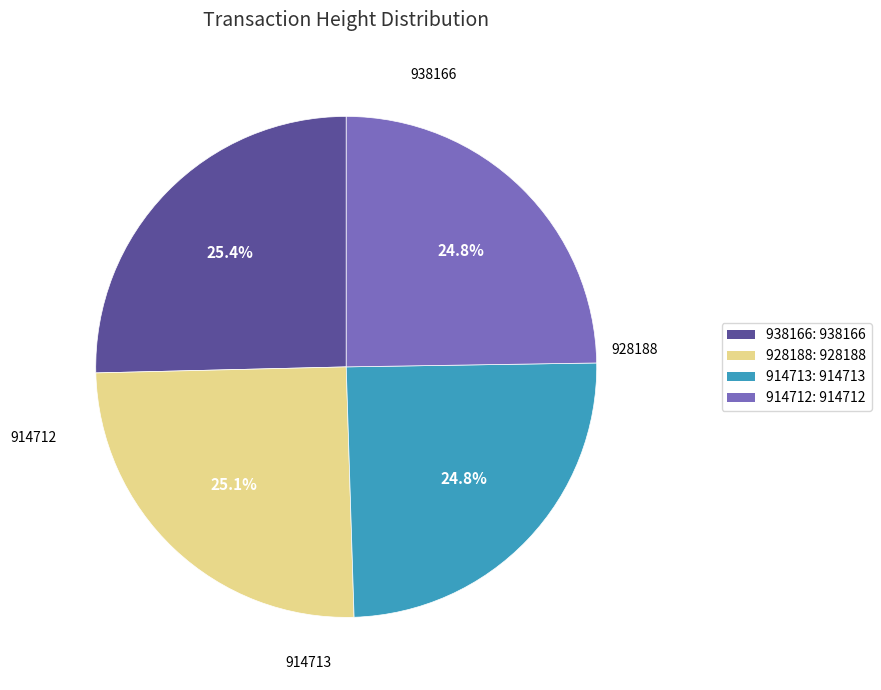

What percentage is NOT represented by 938166?

74.6%